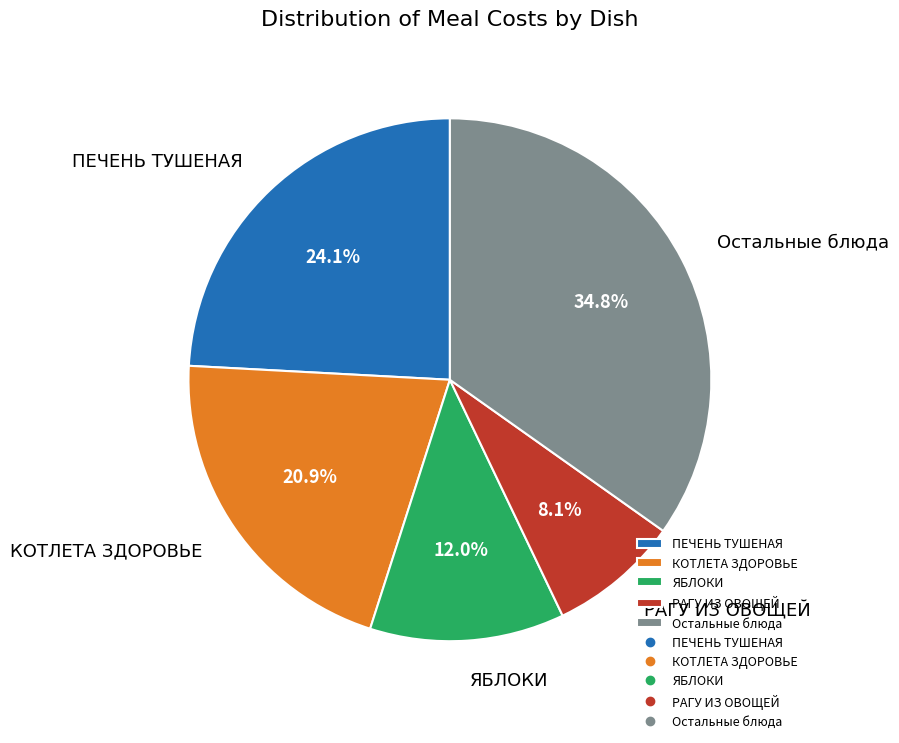

Rank the categories by value from highest to lowest.

Остальные блюда, ПЕЧЕНЬ ТУШЕНАЯ, КОТЛЕТА ЗДОРОВЬЕ, ЯБЛОКИ, РАГУ ИЗ ОВОЩЕЙ